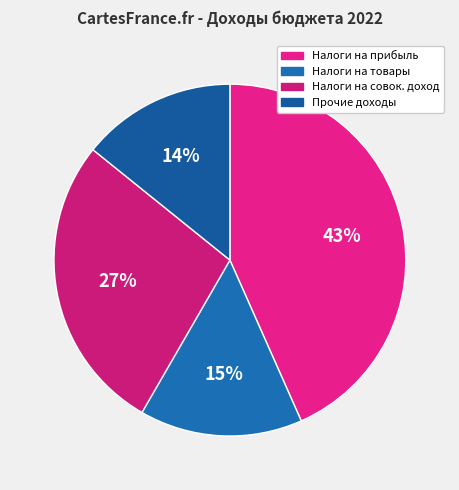

Rank the categories by value from lowest to highest.

ПРОЧИЕ ДОХОДЫ, НАЛОГИ НА ТОВАРЫ, НАЛОГИ НА СОВОКУПНЫЙ ДОХОД, НАЛОГИ НА ПРИБЫЛЬ